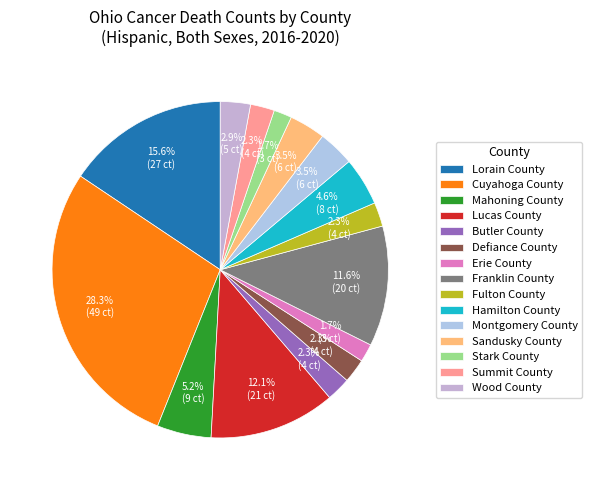

How many segments does this pie chart have?

15